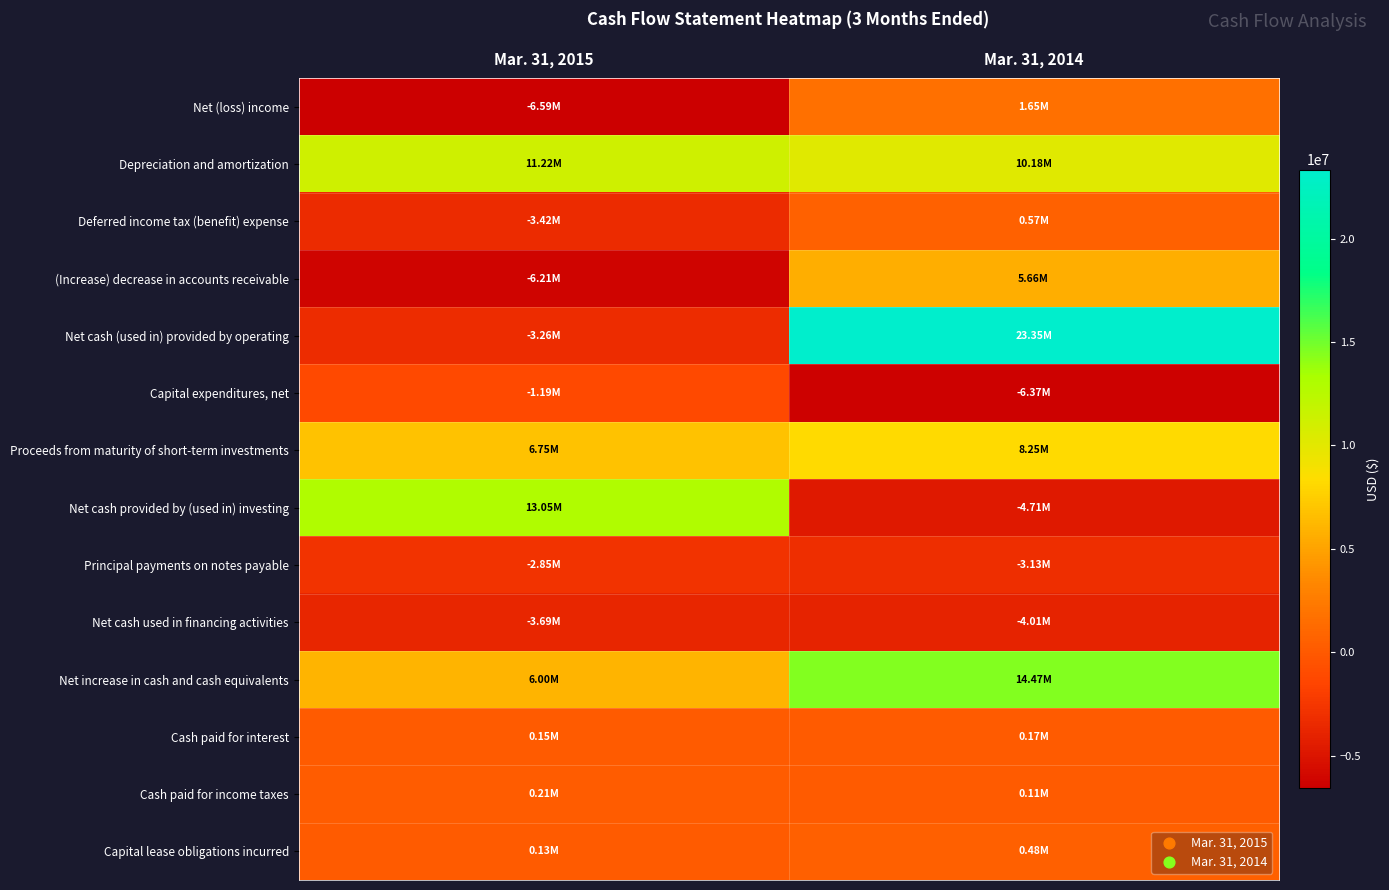

Which category has the highest value across all series?

Mar. 31, 2014